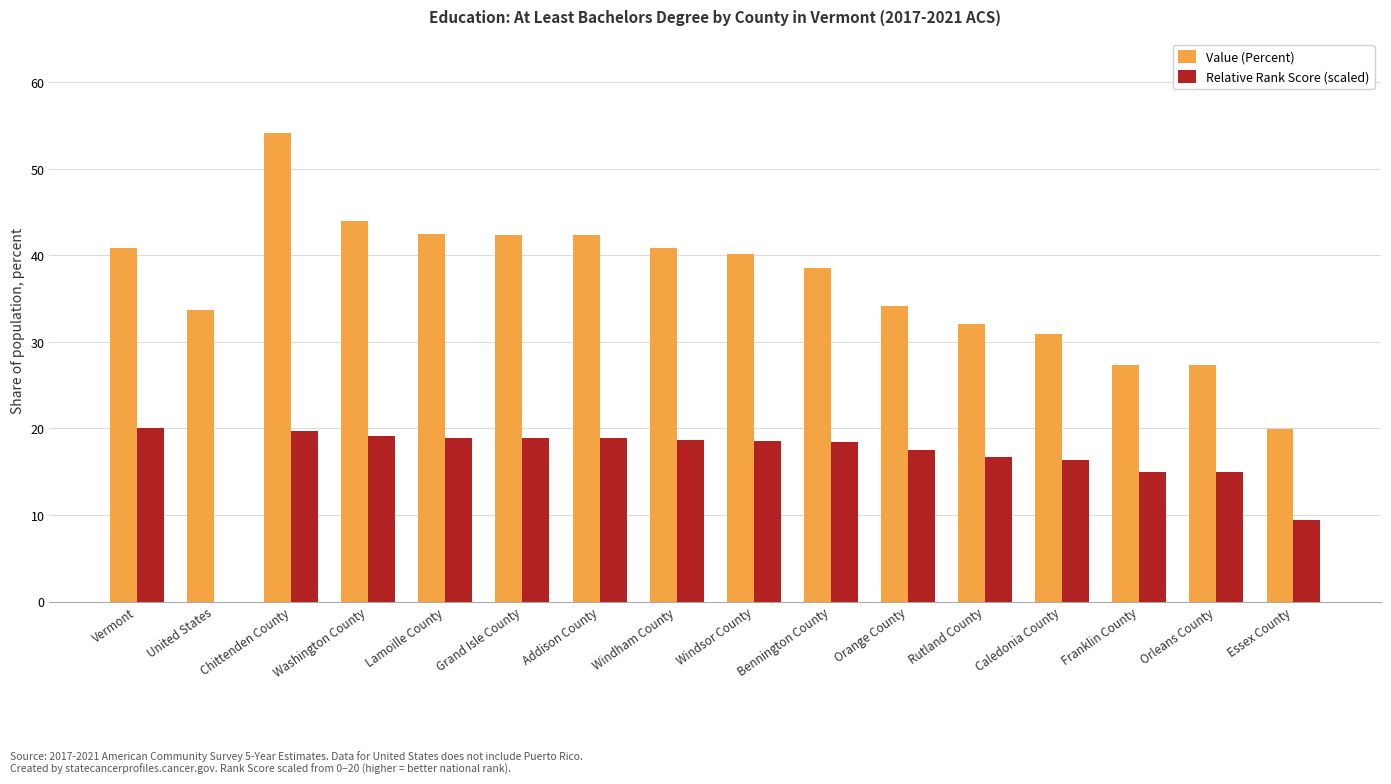

Is it true that Relative Rank Score (scaled) equals 26.0 at Windham County?

False